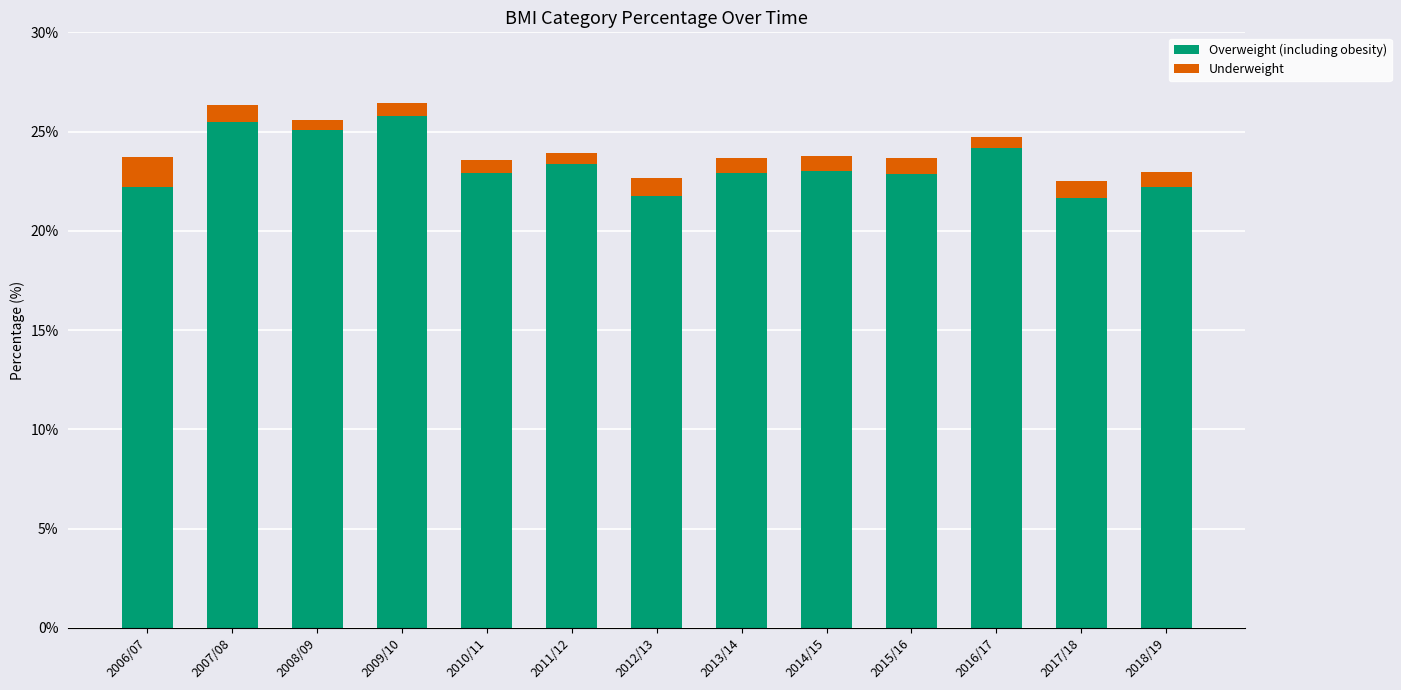

What is the value of the Overweight (including obesity) bar at the 13th from the left?

22.2